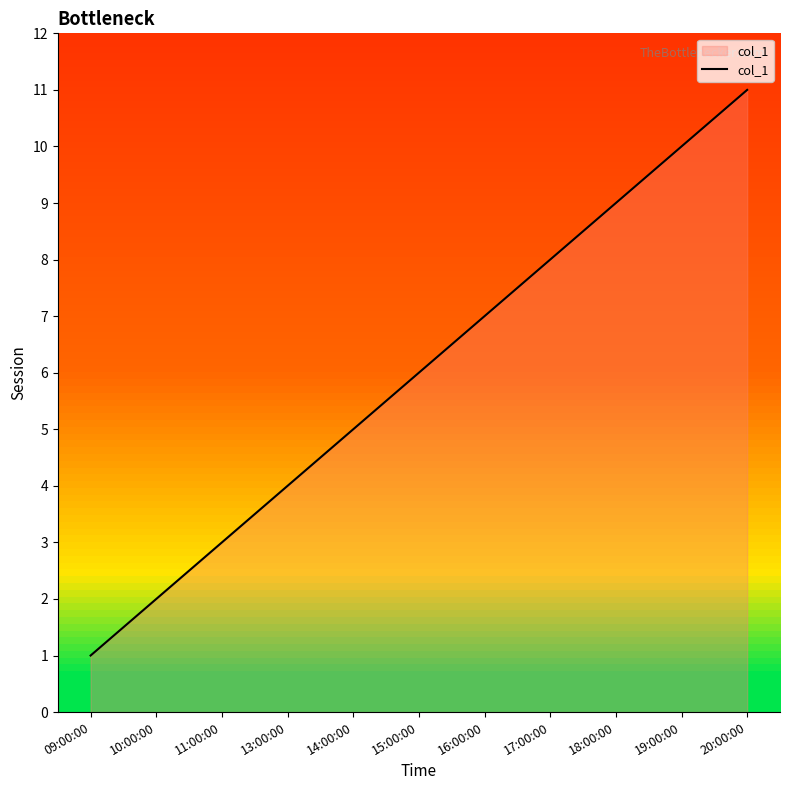

What position from the right is 13:00:00?

8